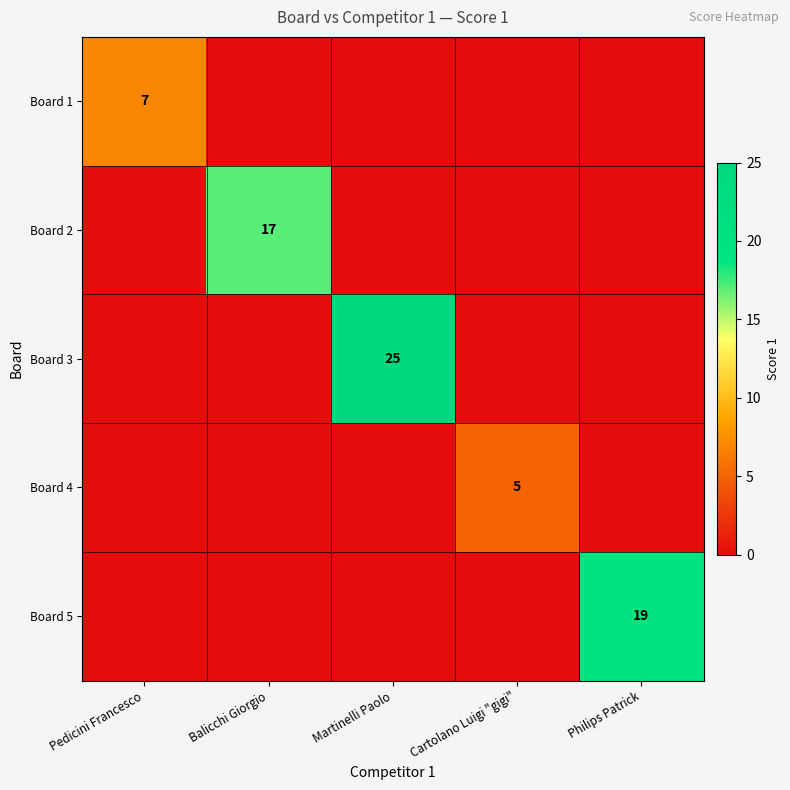

How many positive values does the Board 3 series have?

1